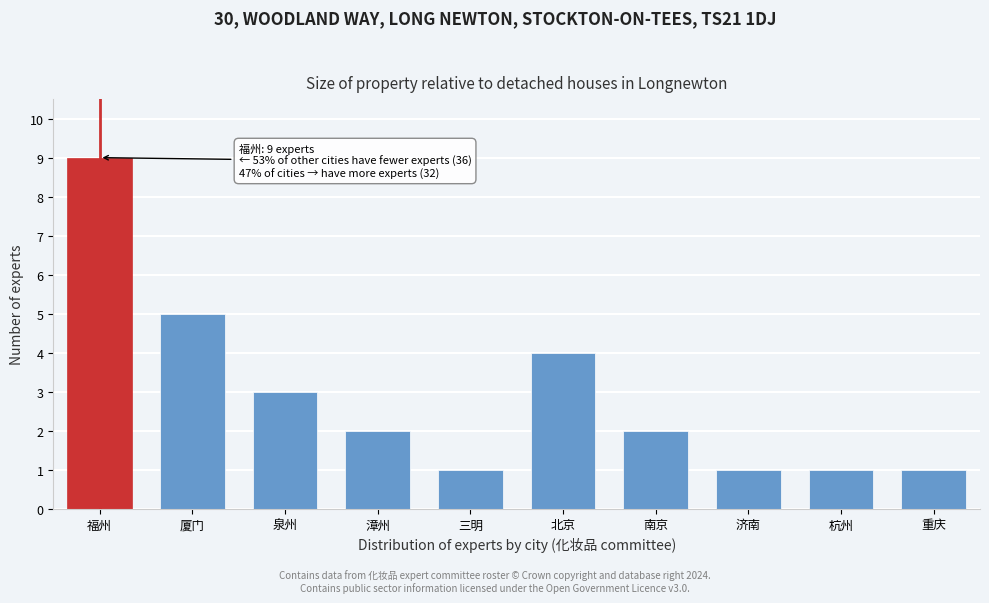

Reading right to left, what are all the values shown in this chart?

重庆=1	杭州=1	济南=1	南京=2	北京=4	三明=1	漳州=2	泉州=3	厦门=5	福州=9